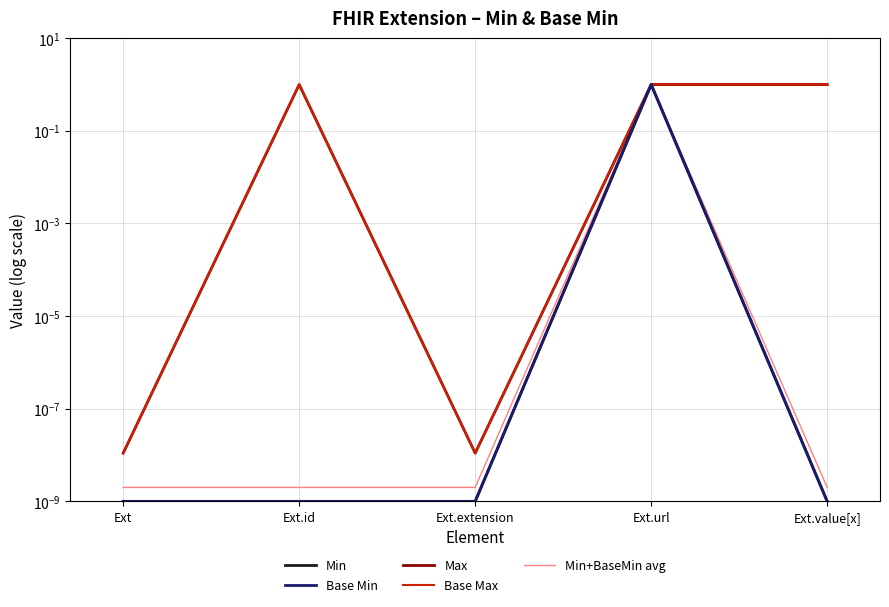

How many times do Max and Min+BaseMin avg cross each other?

2